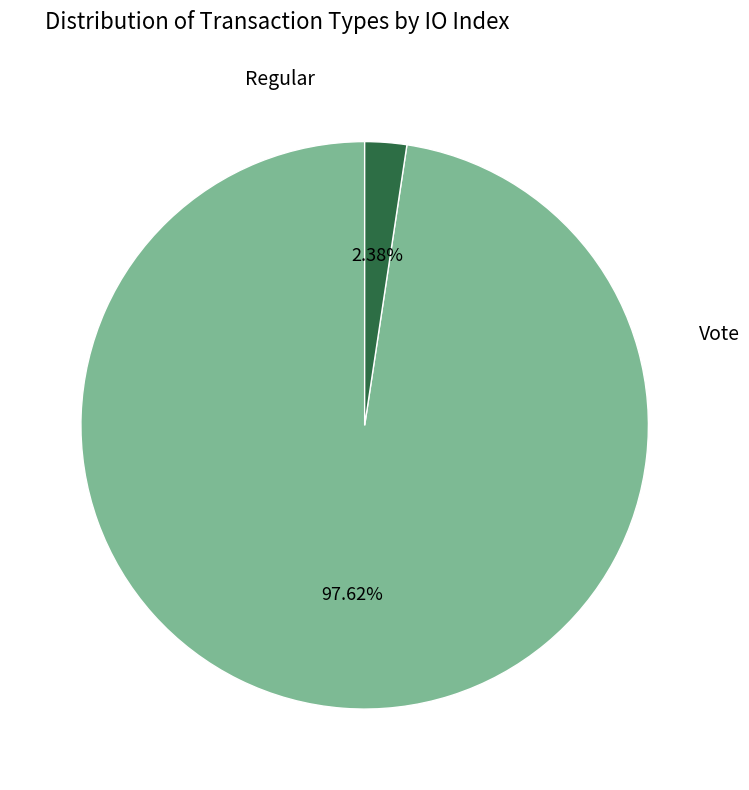

Does any single category account for the majority?

Yes